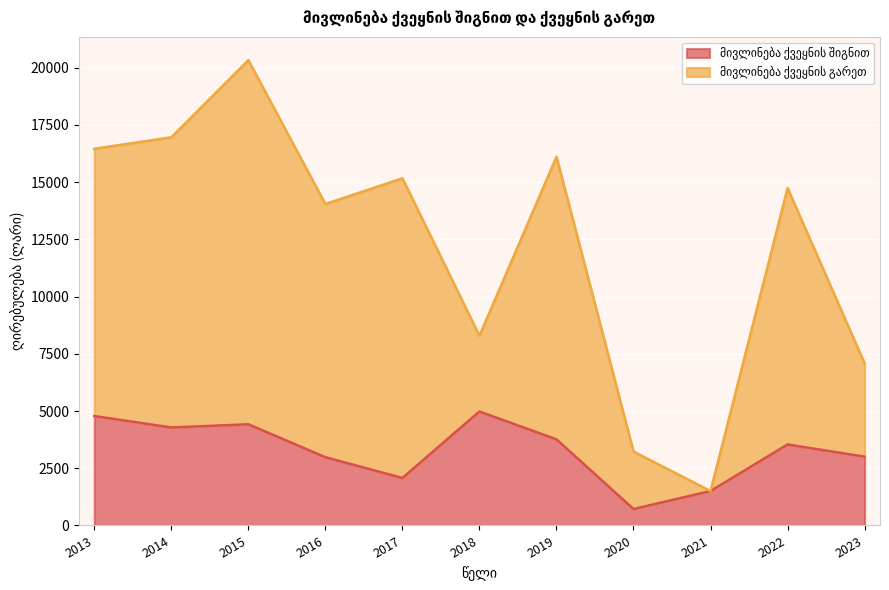

What is the difference between the მივლინება ქვეყნის შიგნით values at 2023 and 2014?

1275.5